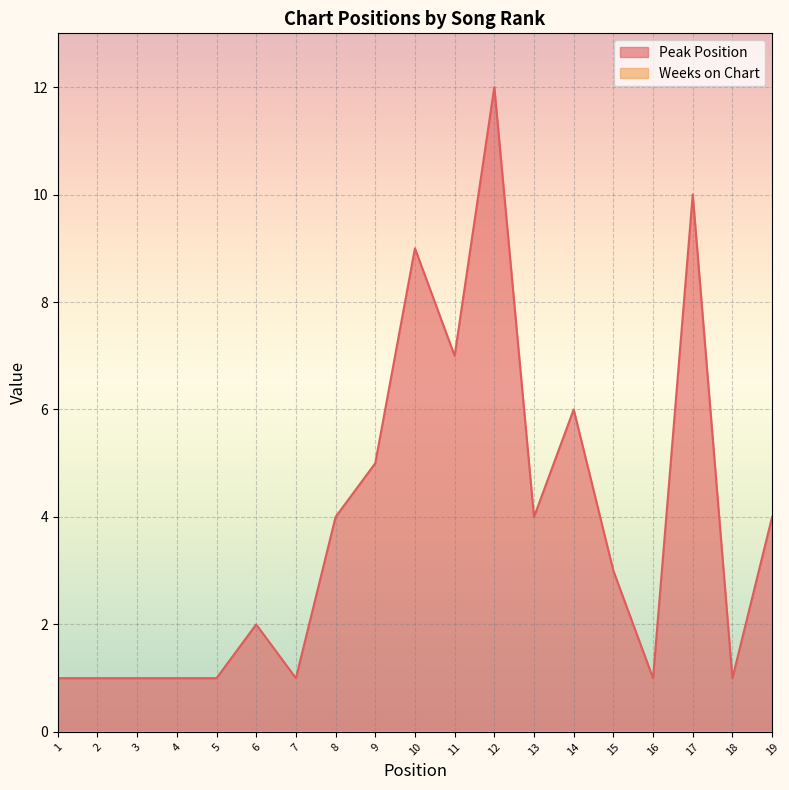

Is it true that the value at 15 is 3?

True